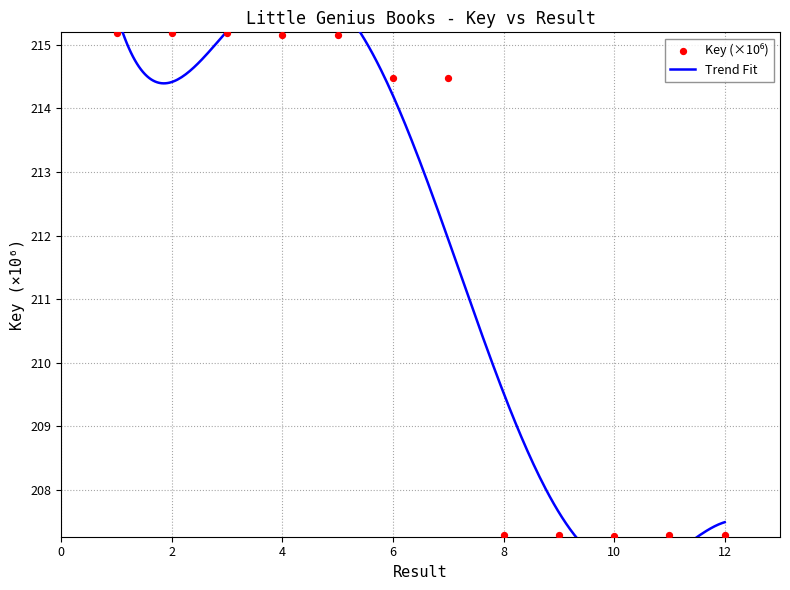

Approximately how many times larger is the value at 5 compared to 7?

1.0